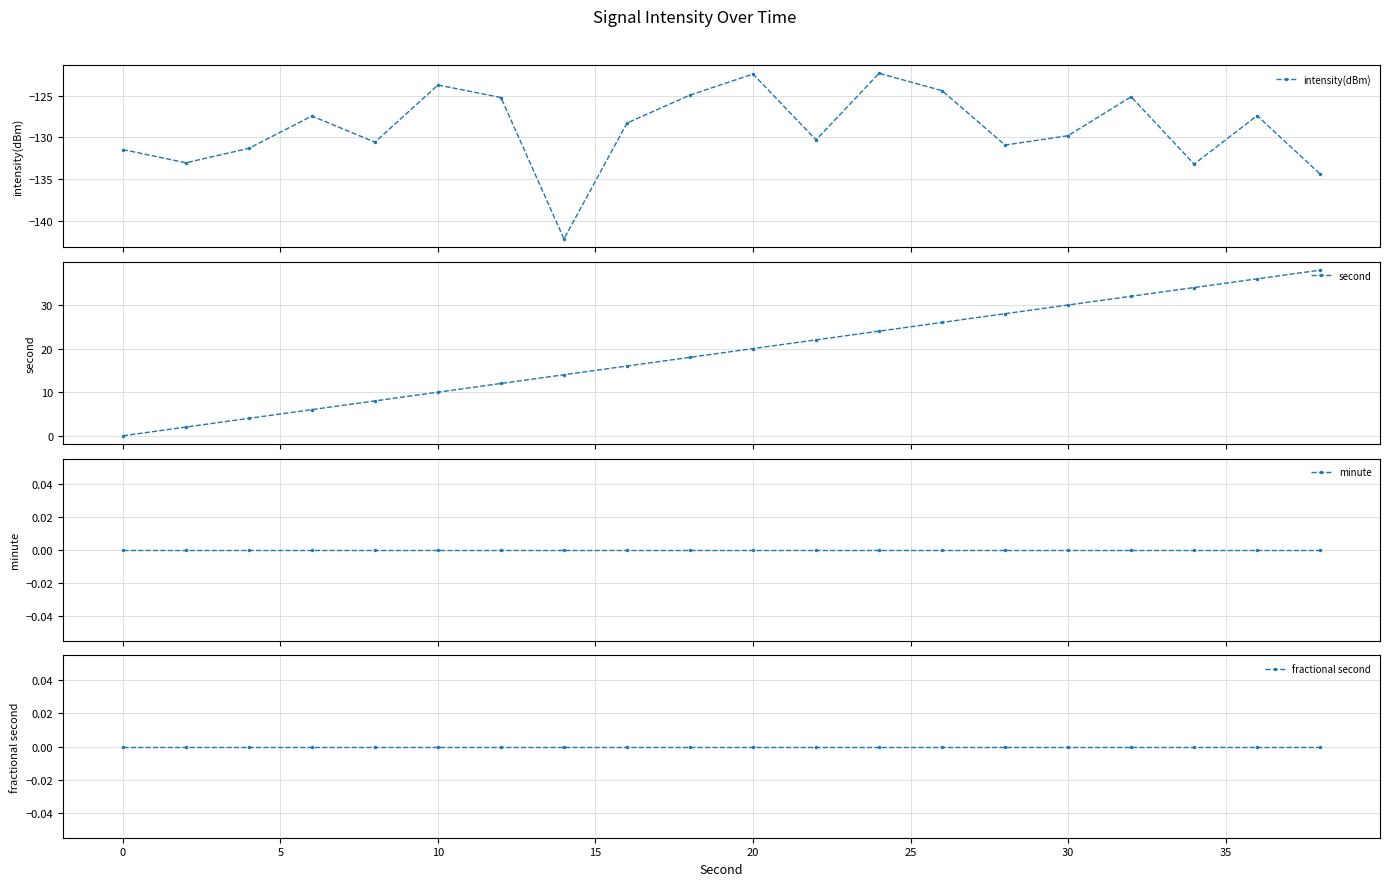

Is this an area chart (filled region under the line)?

No